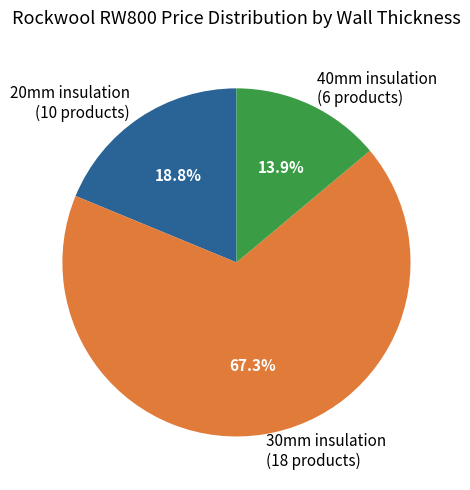

What percentage do 30mm insulation (18 products) and 40mm insulation (6 products) together represent?

81.2%